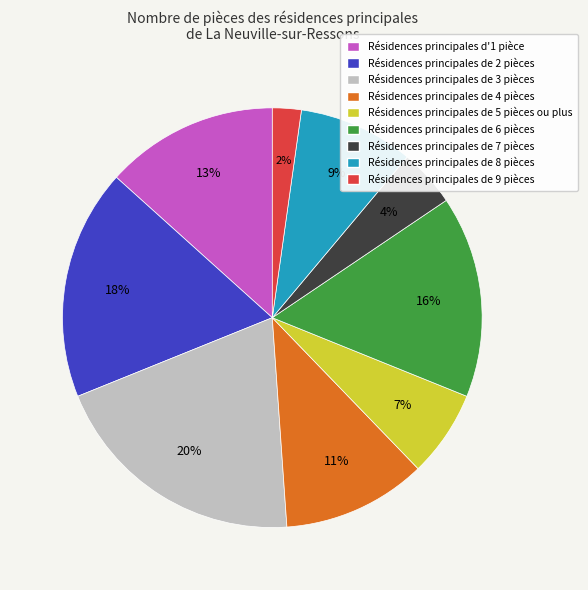

How many slices are in this pie chart?

9